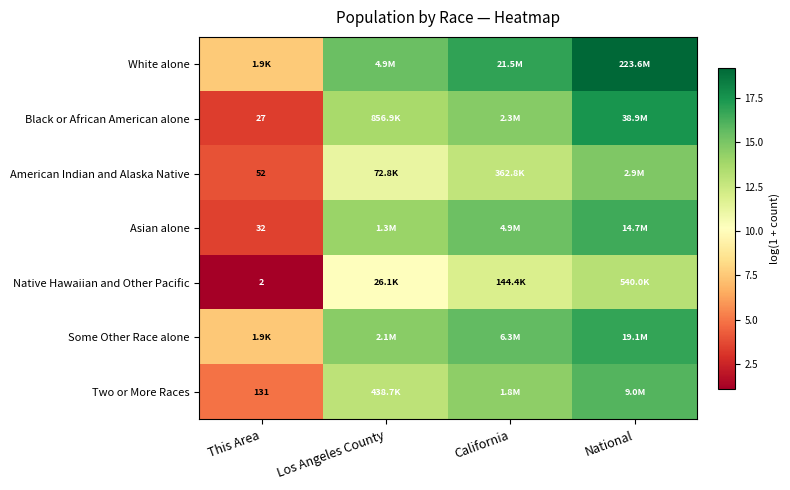

How many series are shown in this chart?

7